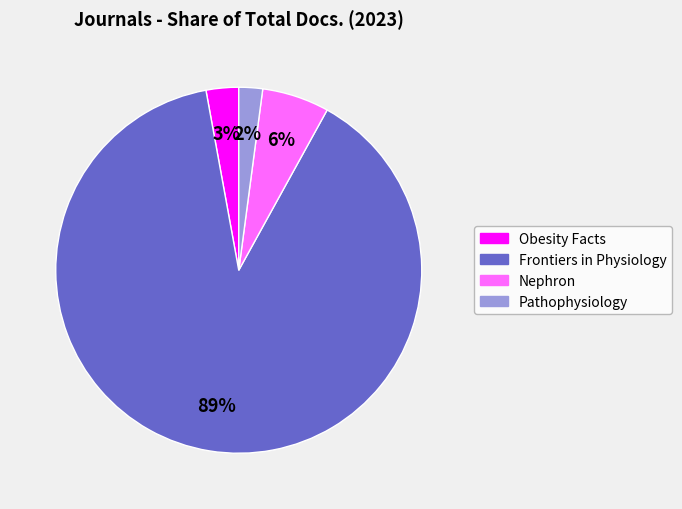

The Obesity Facts slice represents 3% of the pie. True or false?

True